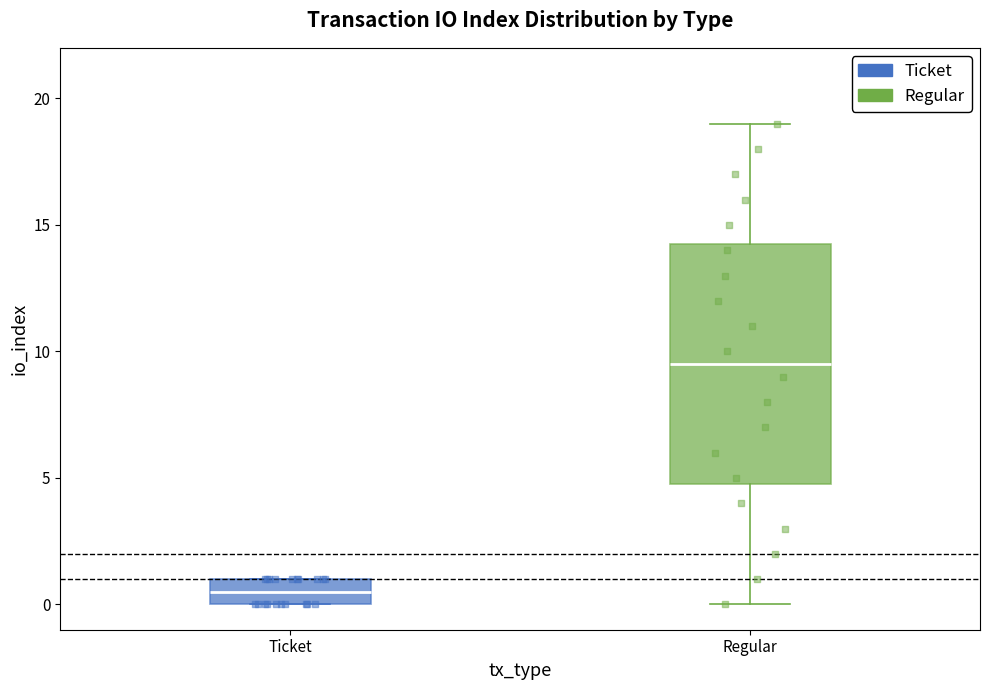

Reading left to right, read every box against the y-axis: the position of its median line, the range the box covers, and the ends of its whiskers. The values are not printed on the chart, so give them approximately, as read against the axis.

Ticket: median 0.5, box 0.0 to 1.0, whiskers 0.0 to 1.0
Regular: median 9.5, box 5.0 to 14.5, whiskers 0.0 to 19.0